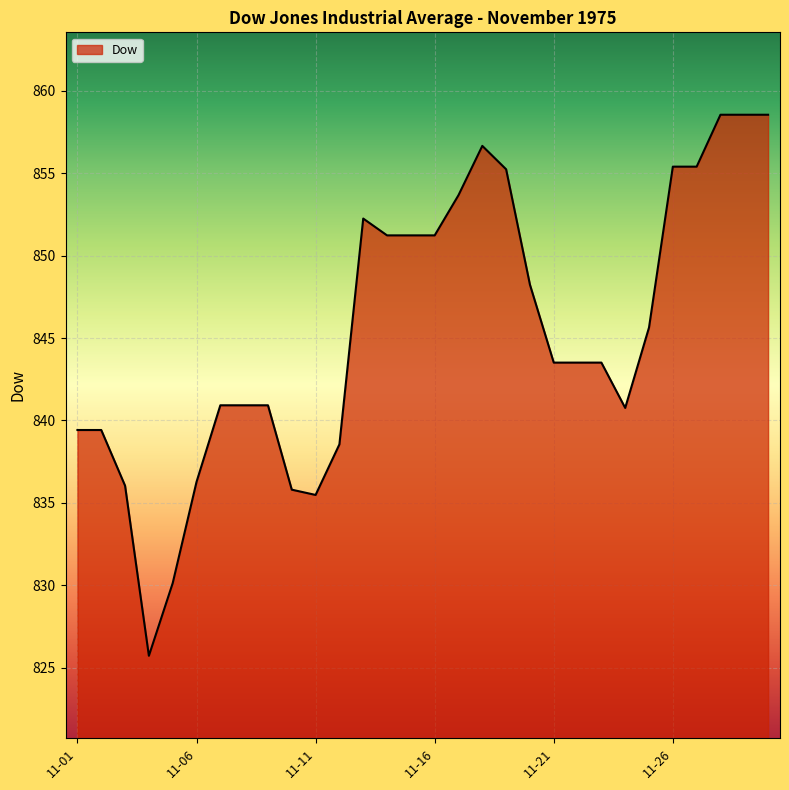

What is the difference between the maximum and minimum values?

32.8